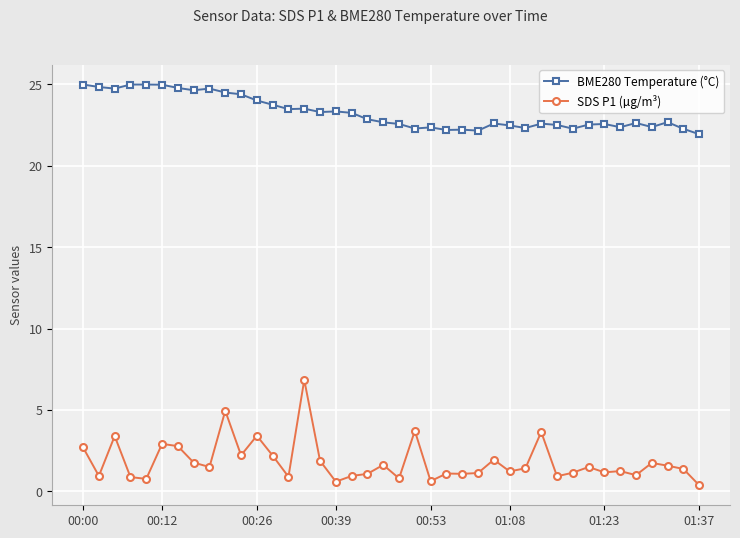

What is the value of the BME280 Temperature (°C) point at the 34th from the left?

22.6